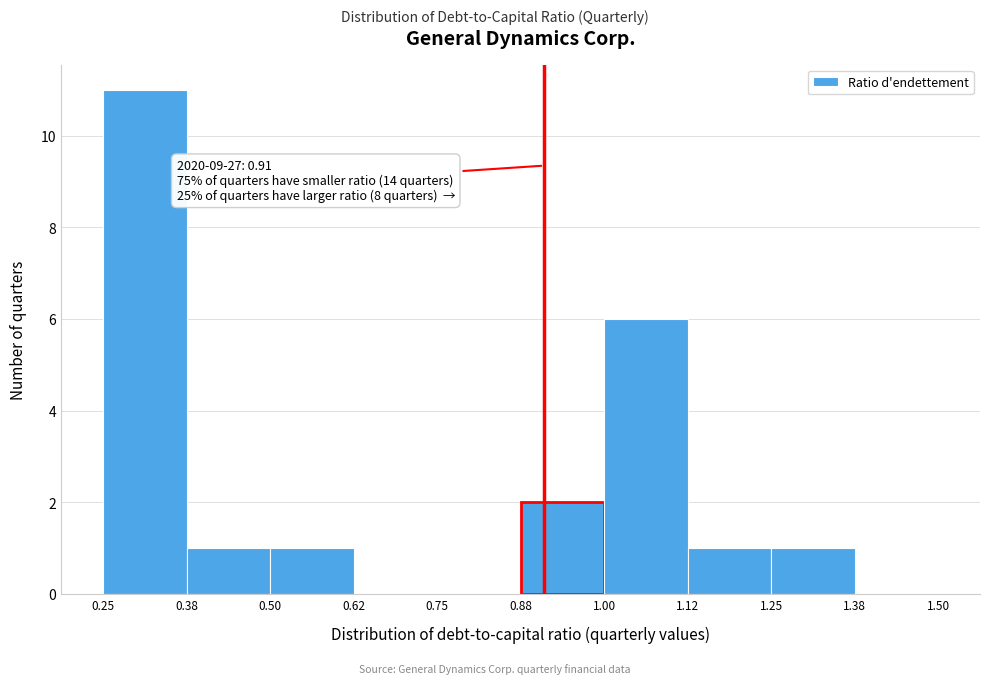

Which range on the x-axis has the tallest bar?

0.25 to 0.38